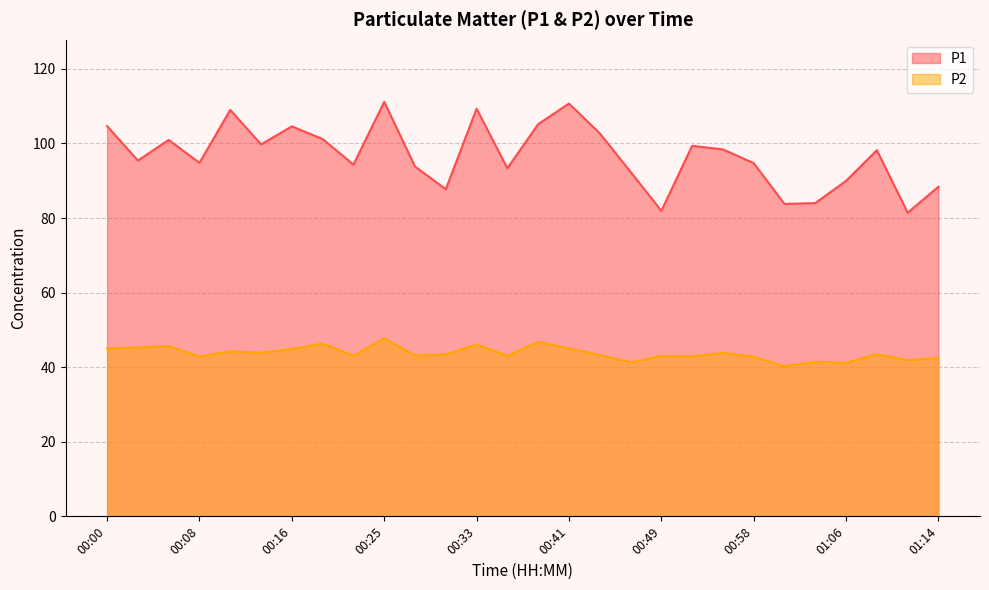

Rank the series by their average value, from lowest to highest.

P2, P1